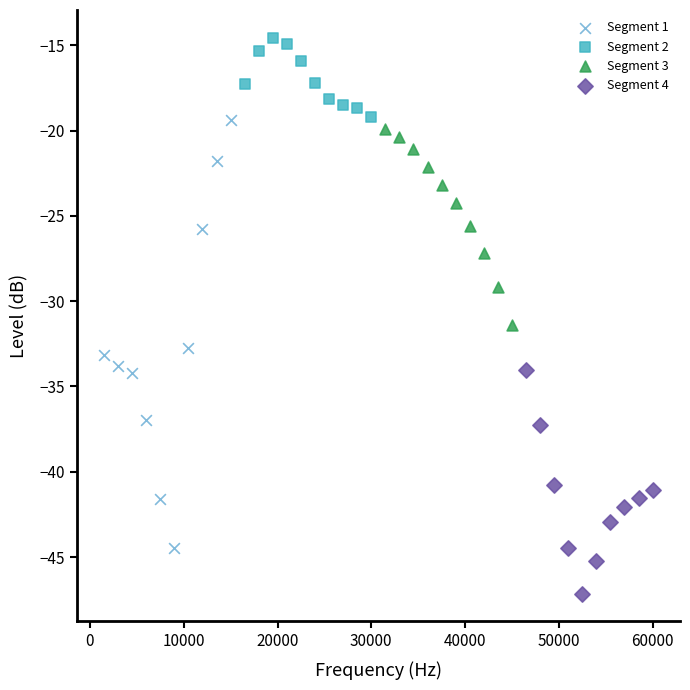

Which series contains the lowest Y value?

Segment 4